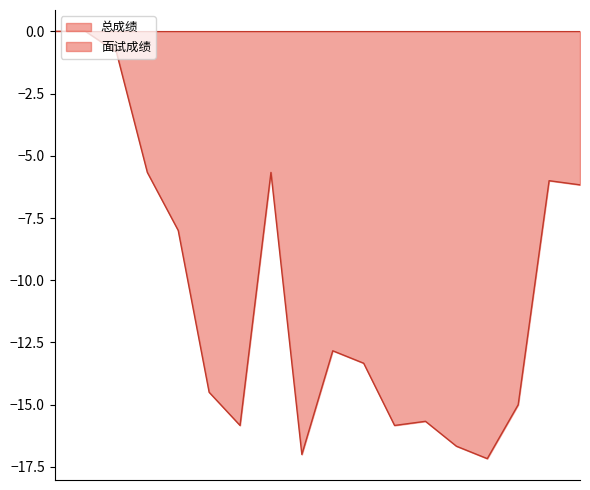

True or false: 面试成绩 and 总成绩 cross at least once.

False